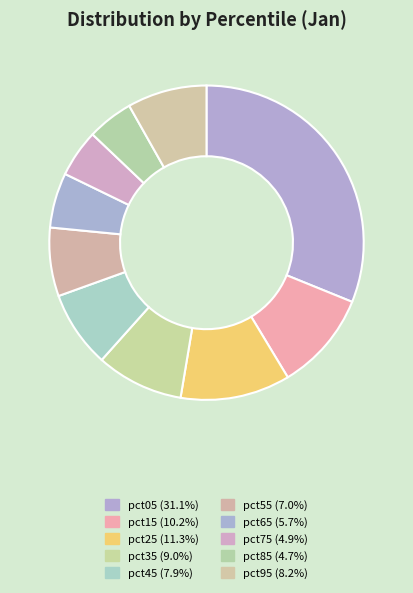

What percentage is the pct65 slice, to the nearest percent?

6%